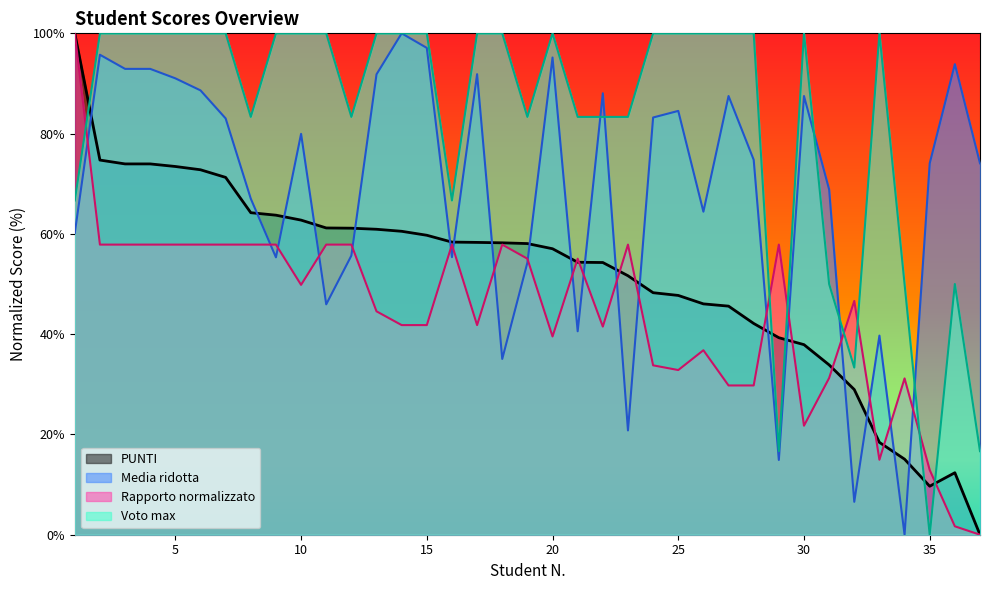

Where is the first local minimum for Media ridotta?

9